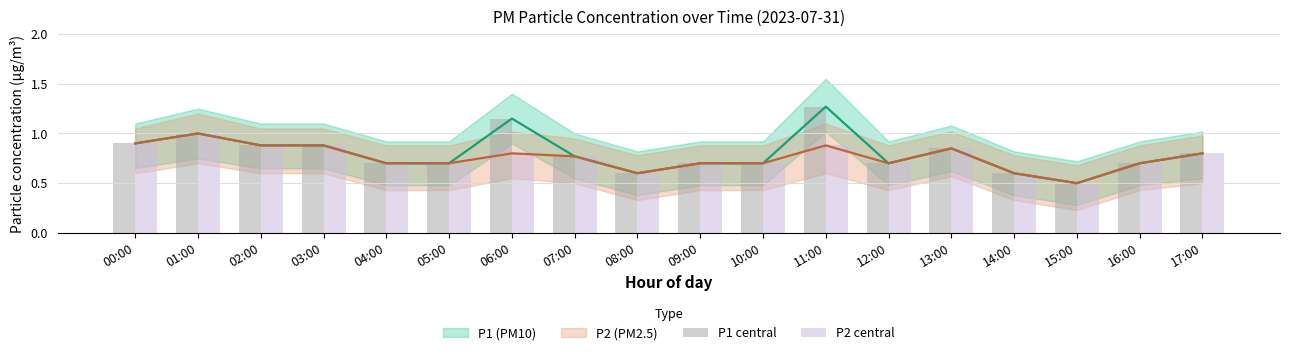

Between 11:00 and 17:00, which is larger?

11:00